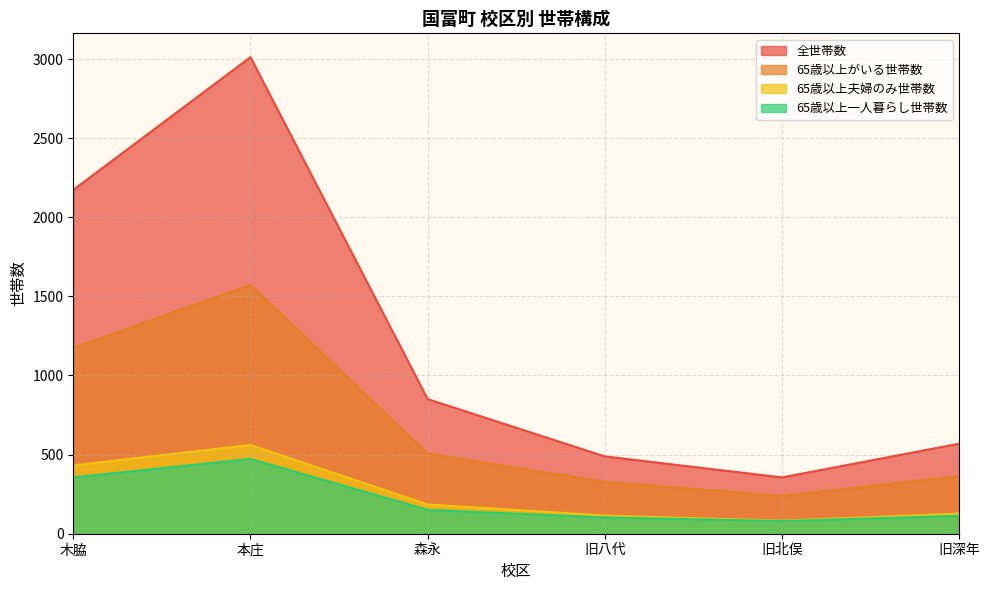

Count the number of data series in this chart.

4